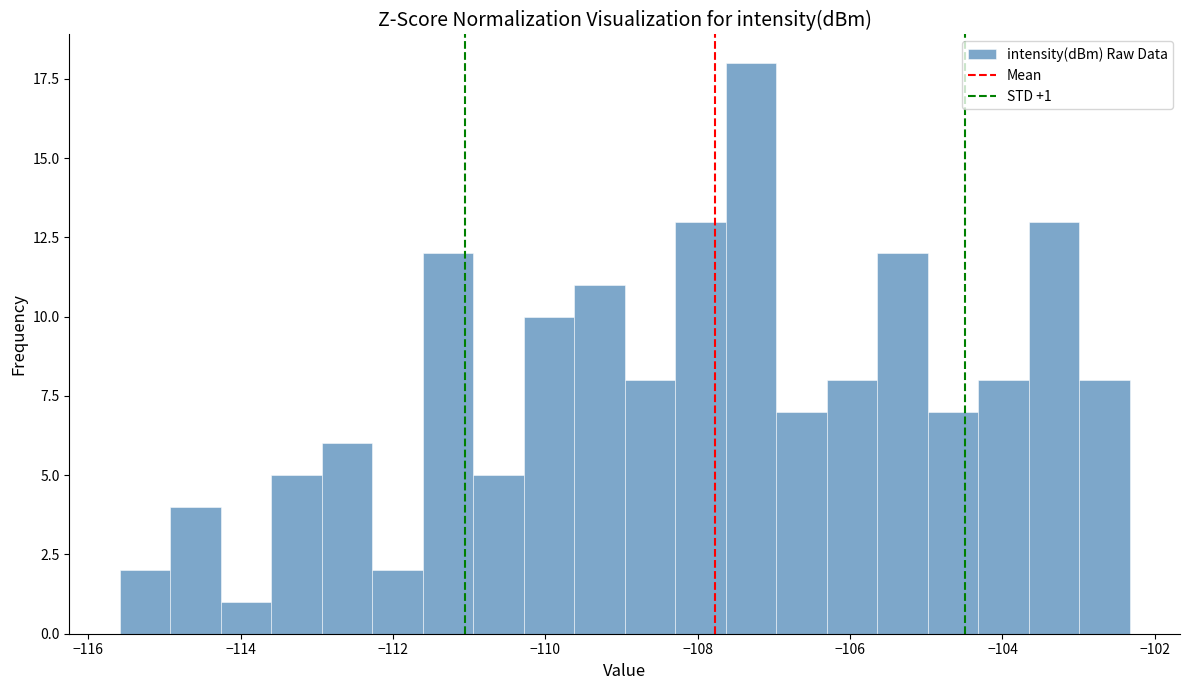

Read against the x-axis, roughly where is the centre of the tallest bar?

-107.4